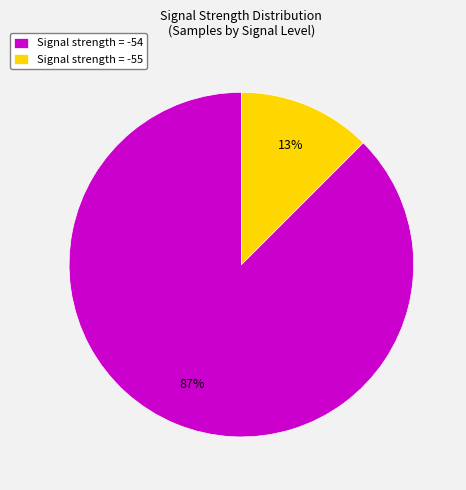

Is it true that Signal strength = -55 is 24% of the pie?

False